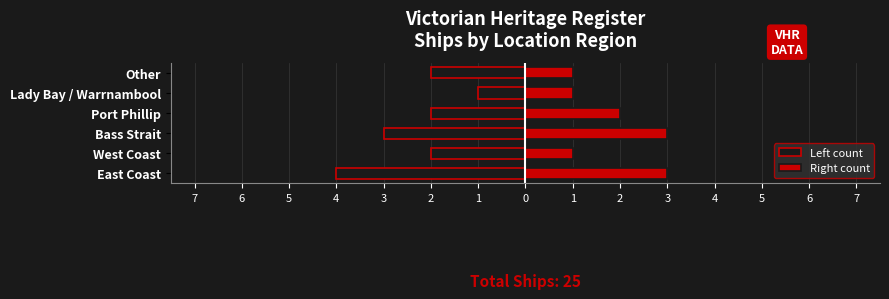

Which series changed the most between Port Phillip and Lady Bay / Warrnambool?

Left count